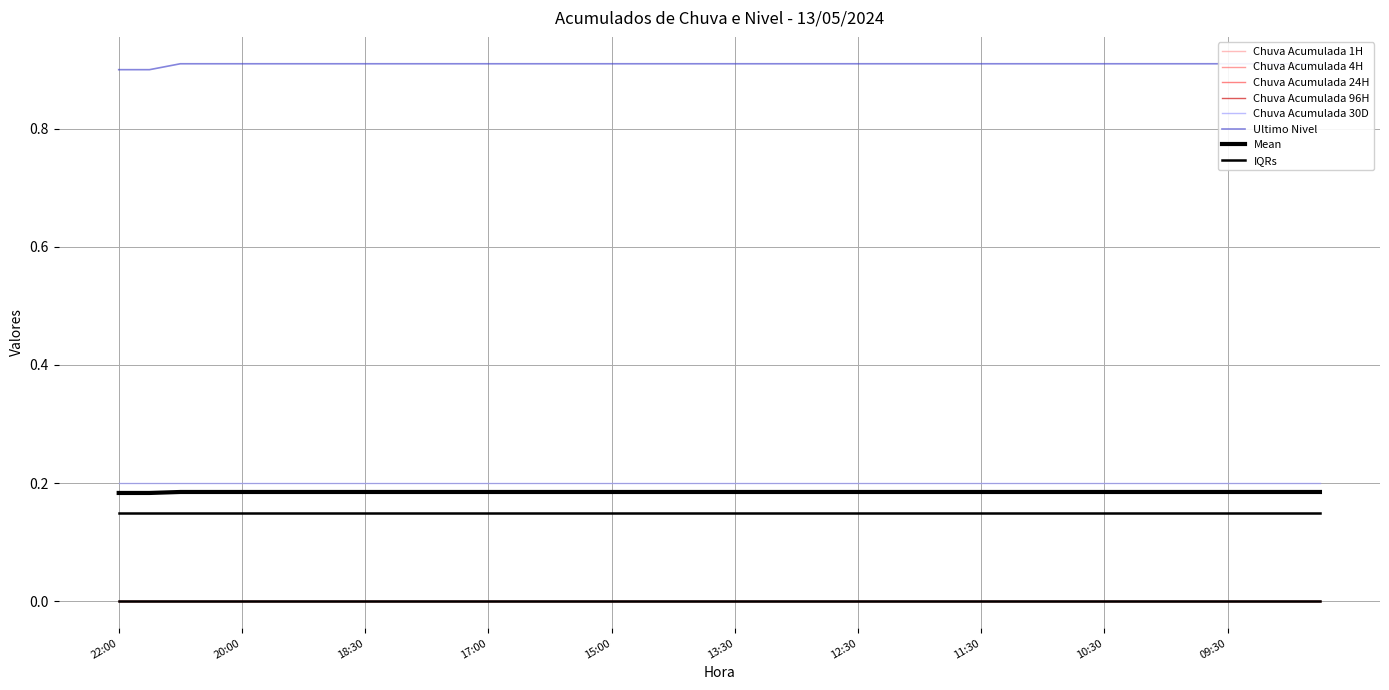

True or false: Ultimo Nivel and Chuva Acumulada 4H cross at least once.

False